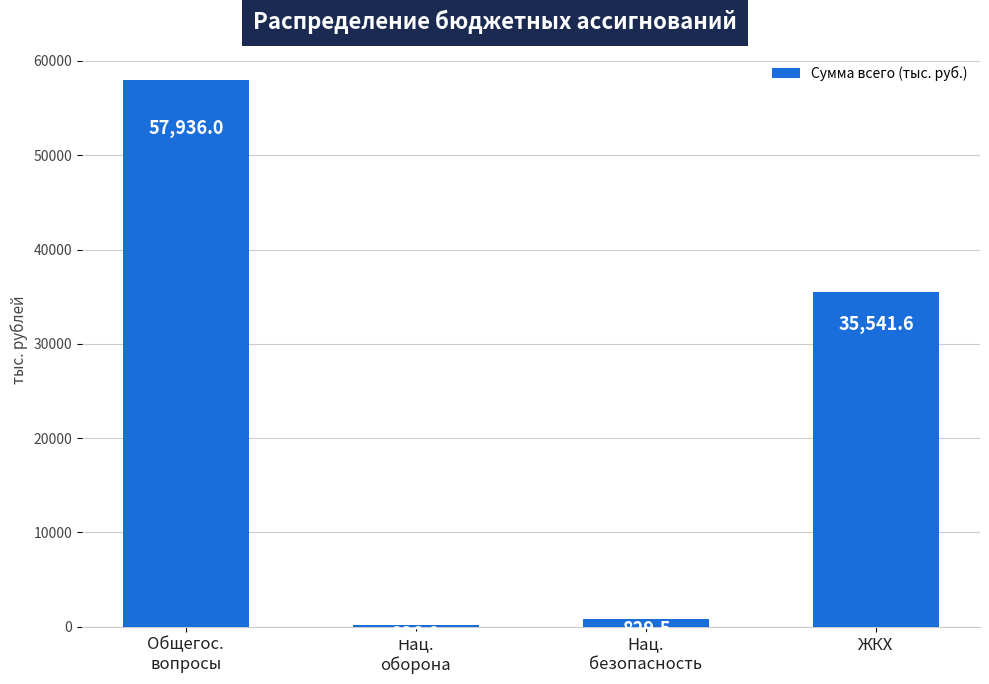

Reading right to left, what are all the values shown in this chart?

ЖКХ=35541.6	Нац.
безопасность=829.5	Нац.
оборона=226.0	Общегос.
вопросы=57936.0